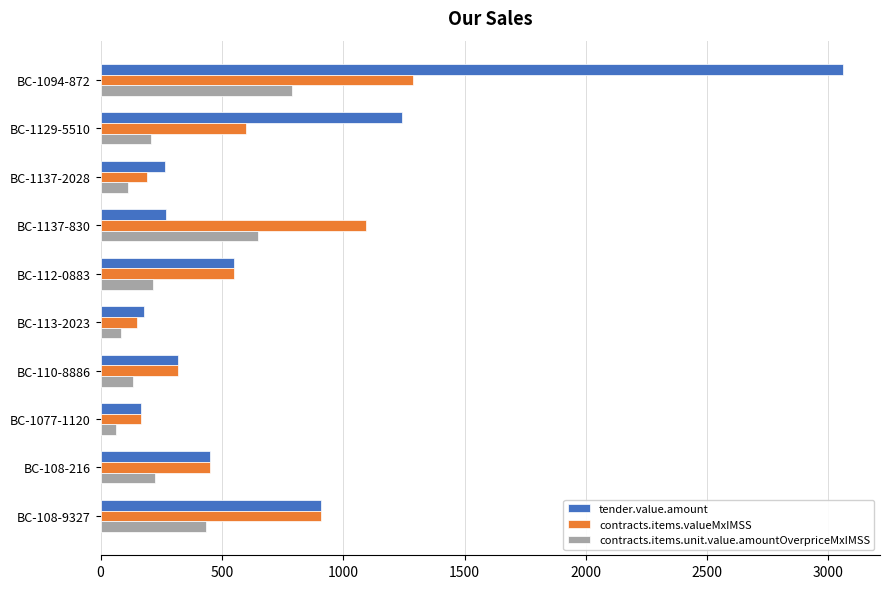

At how many categories does at least one series exceed 1848?

1